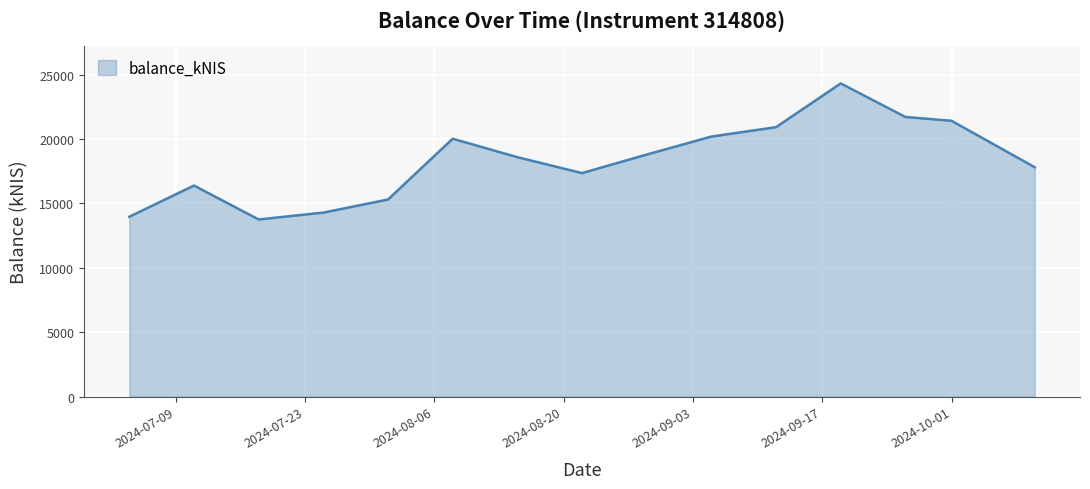

What is the smallest value displayed?

13746.8